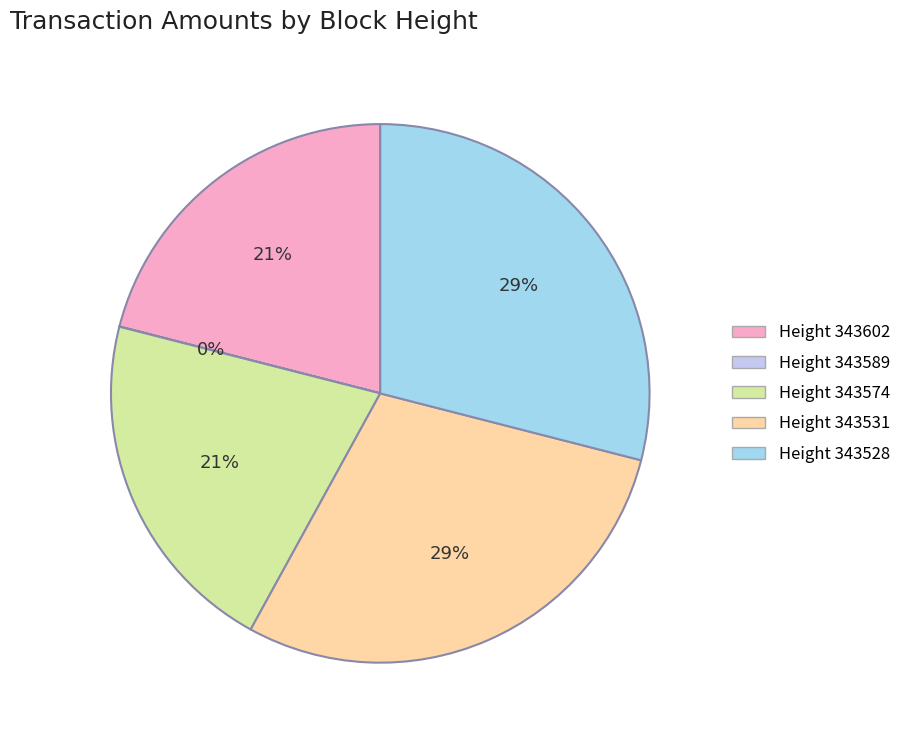

Is there any slice that represents more than half of the pie?

No